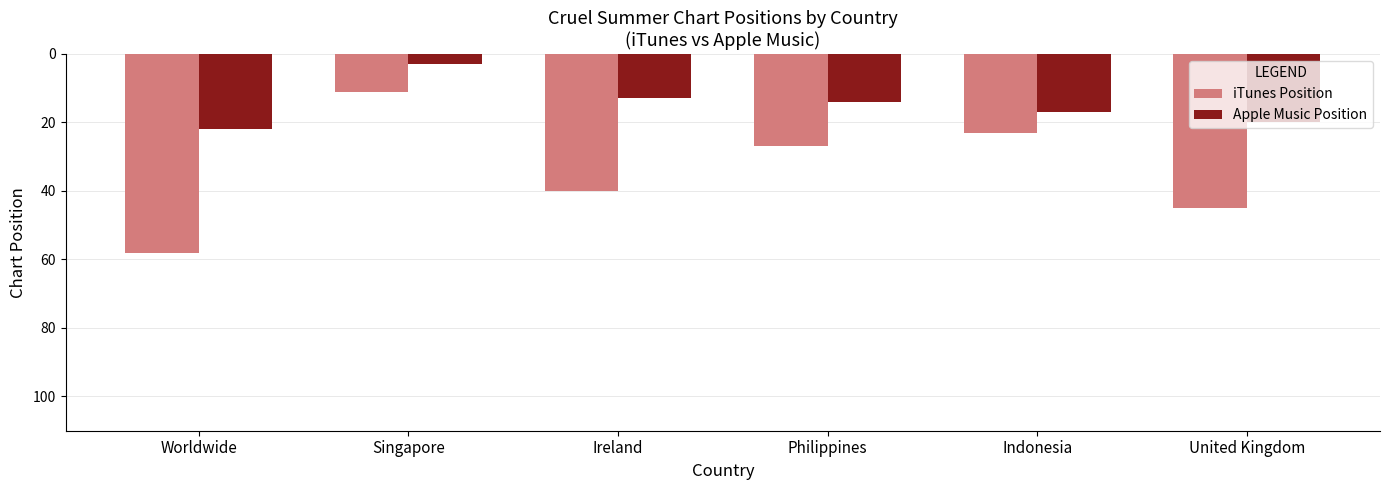

Rank the series at Ireland from highest to lowest value.

iTunes Position, Apple Music Position